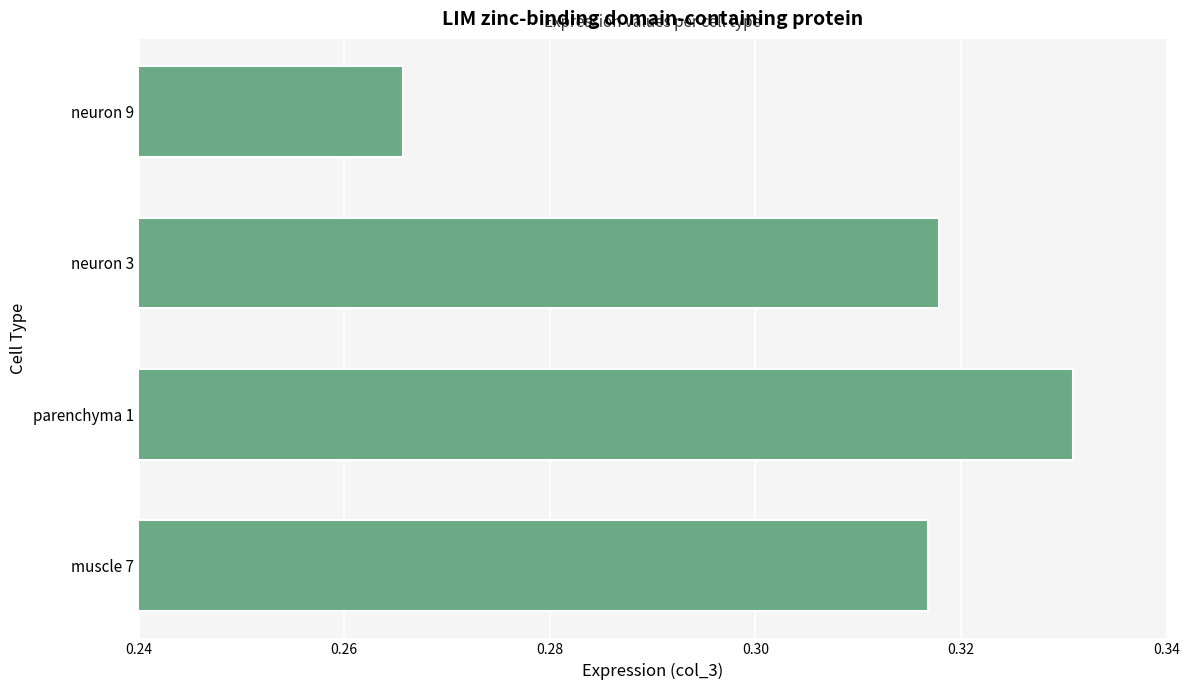

What is the sum of the values at parenchyma 1 and muscle 7?

0.6